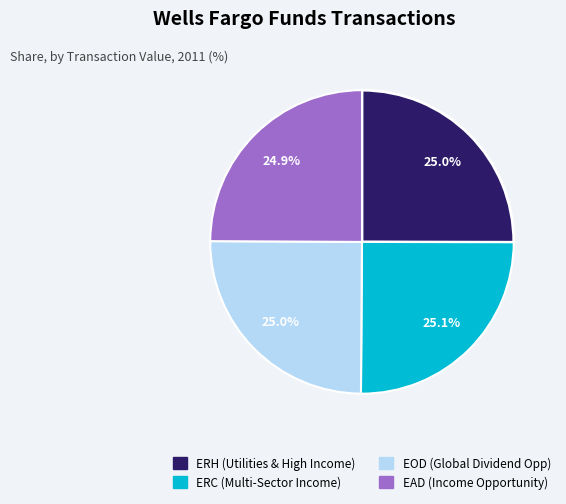

What percentage is NOT represented by EOD (Global Dividend Opp)?

75.0%